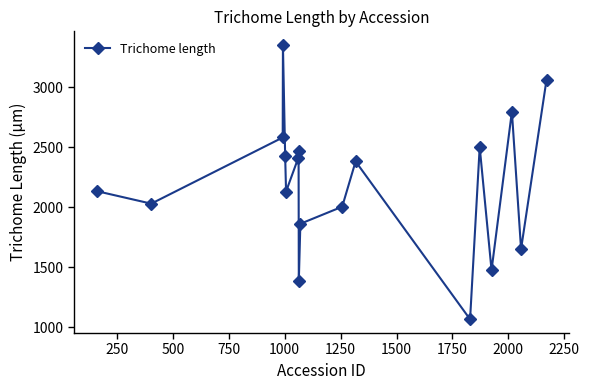

True or false: the data has more than 2 interior local peaks.

True